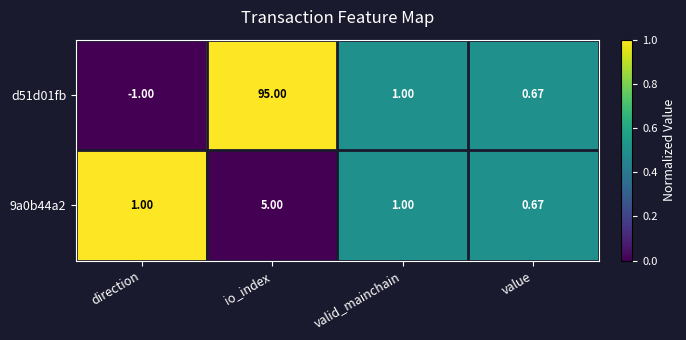

At which label does d51d01fb reach its minimum?

direction